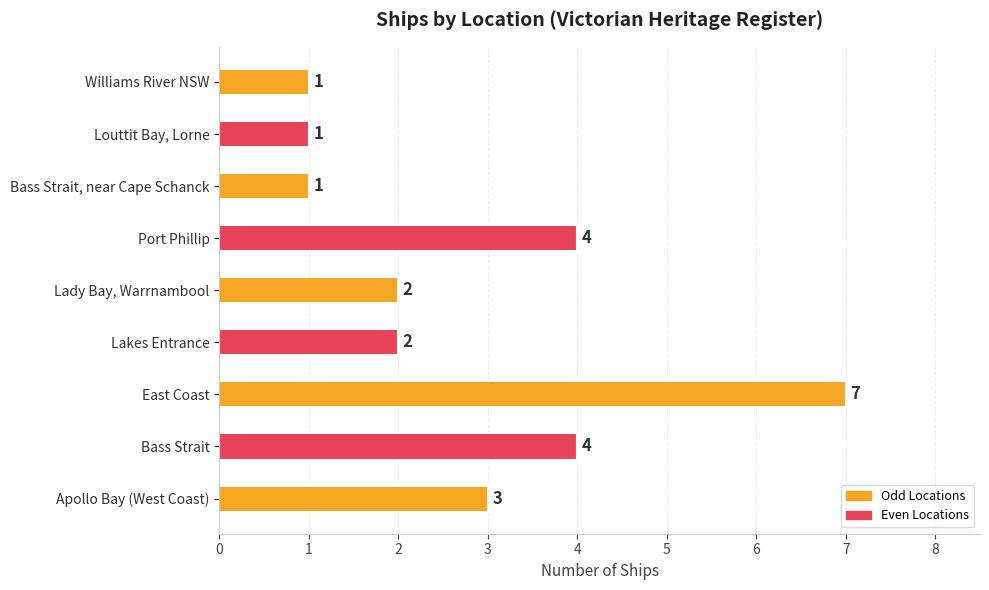

Is it true that the value at Louttit Bay, Lorne is 1?

True